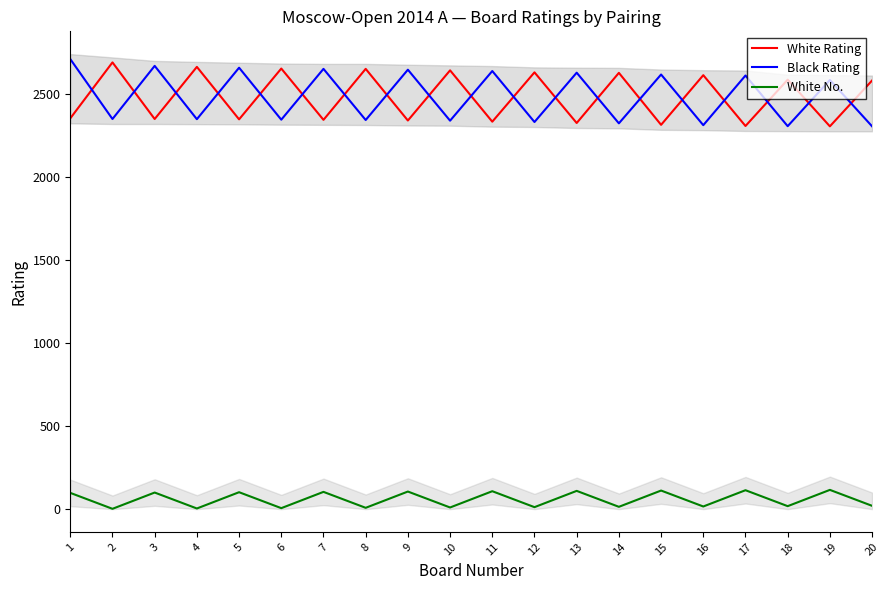

What is the sum of the White Rating values at 16 and 18?

5199